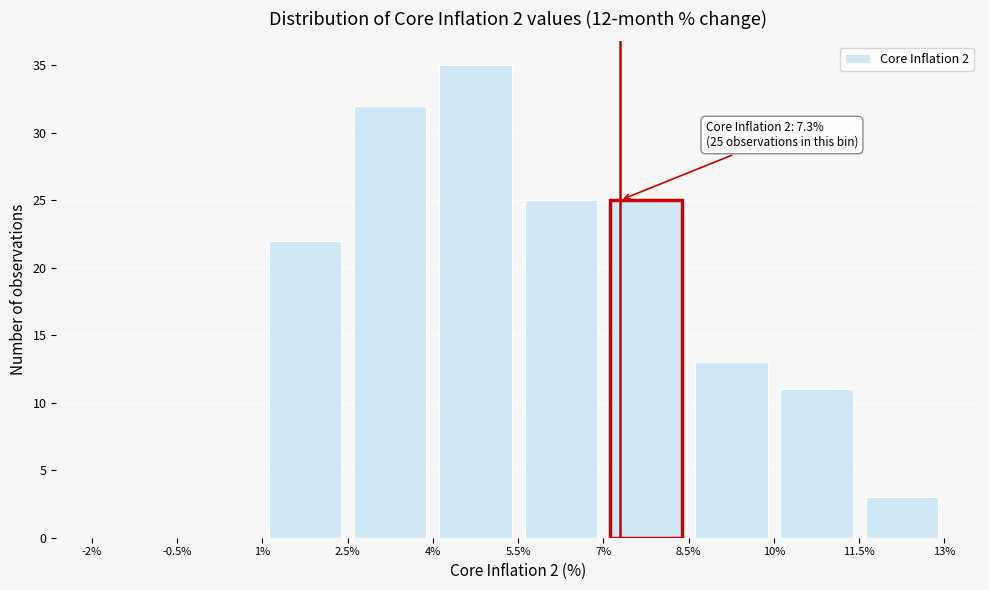

Over which range of the x-axis is the bar tallest?

4% to 5.5%